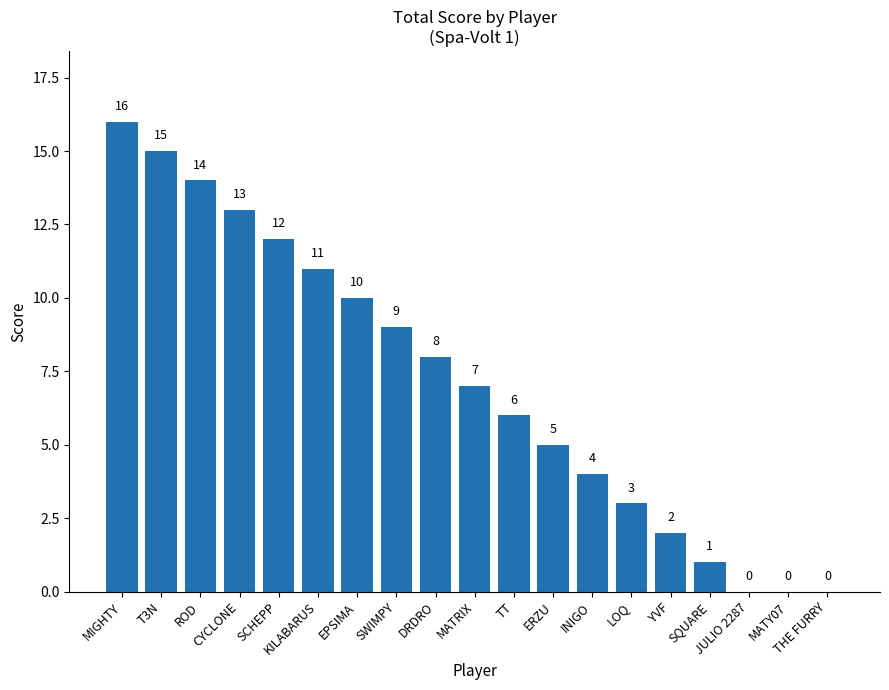

Count the number of data series in this chart.

1